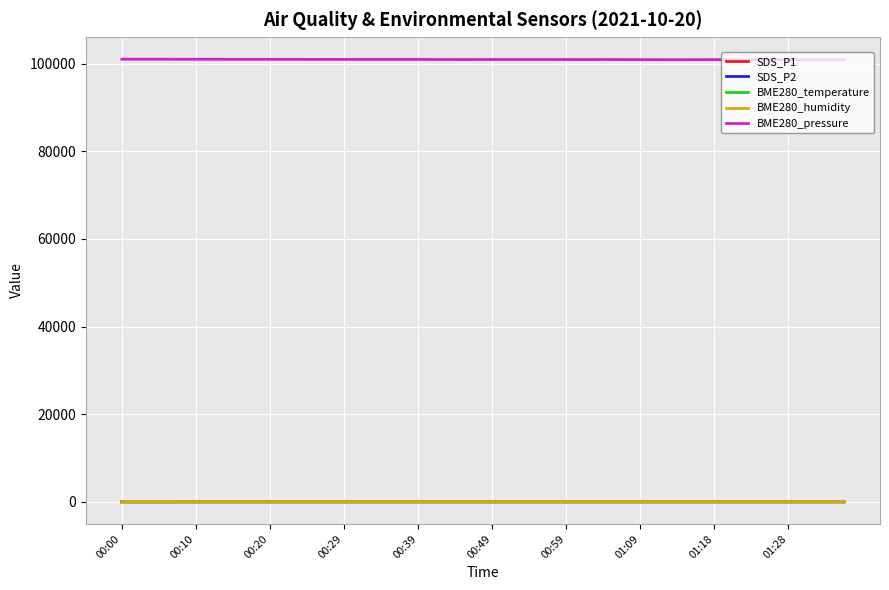

True or false: BME280_temperature and BME280_pressure cross at least once.

False